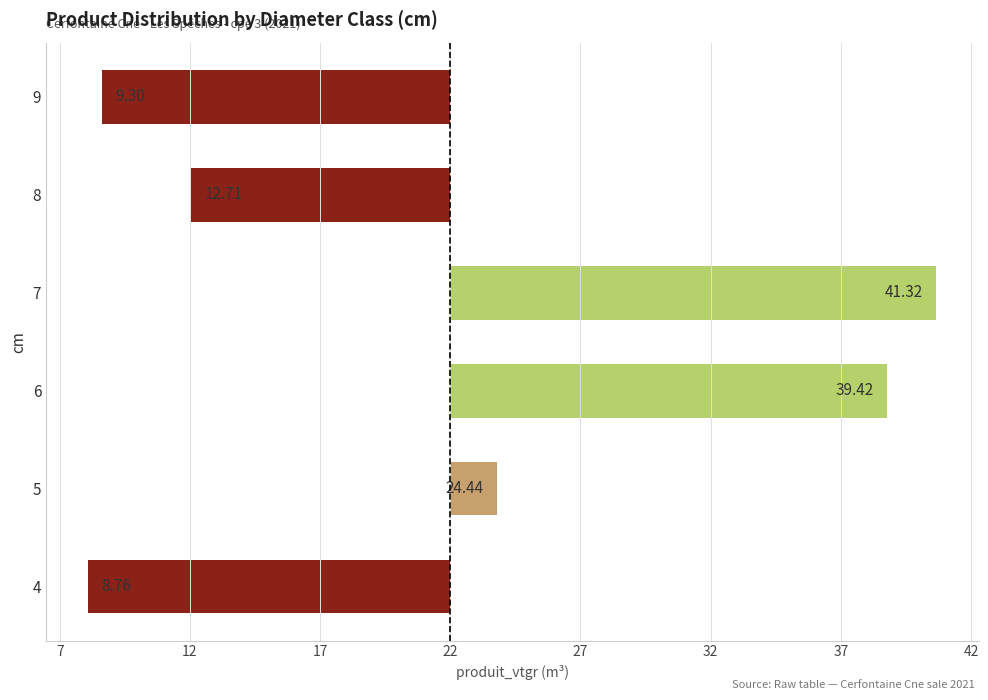

Are the bars horizontal?

Yes